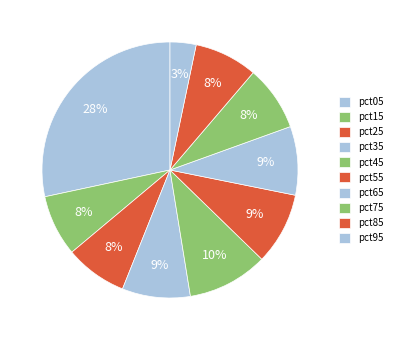

What is the smallest slice in the pie chart?

pct95